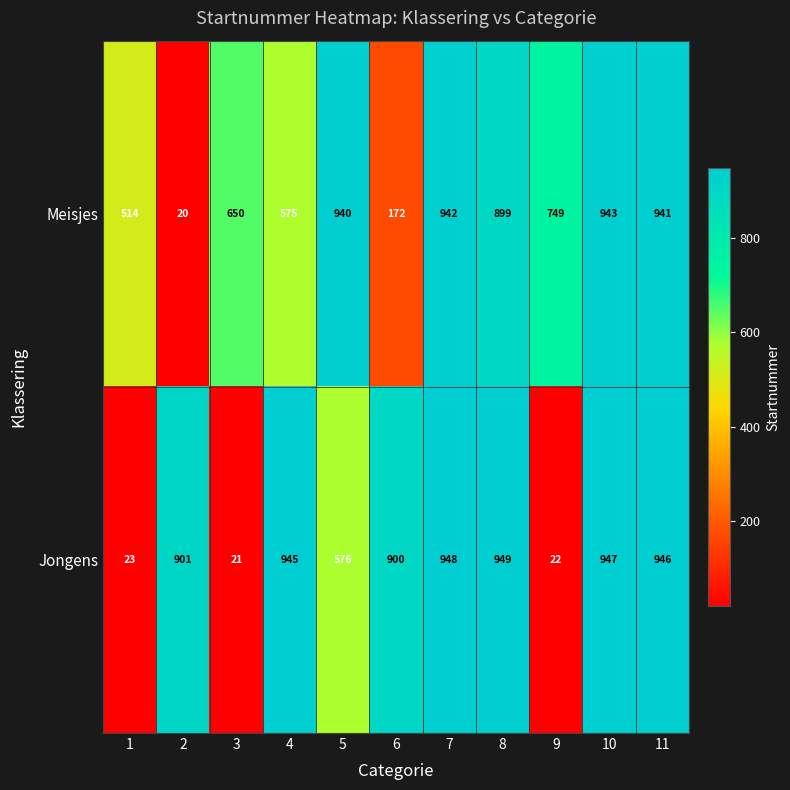

At 5, list the series in order from largest to smallest.

Meisjes, Jongens